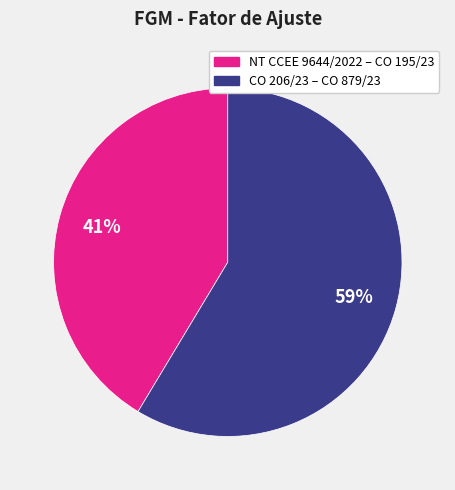

Does any single category account for the majority?

Yes